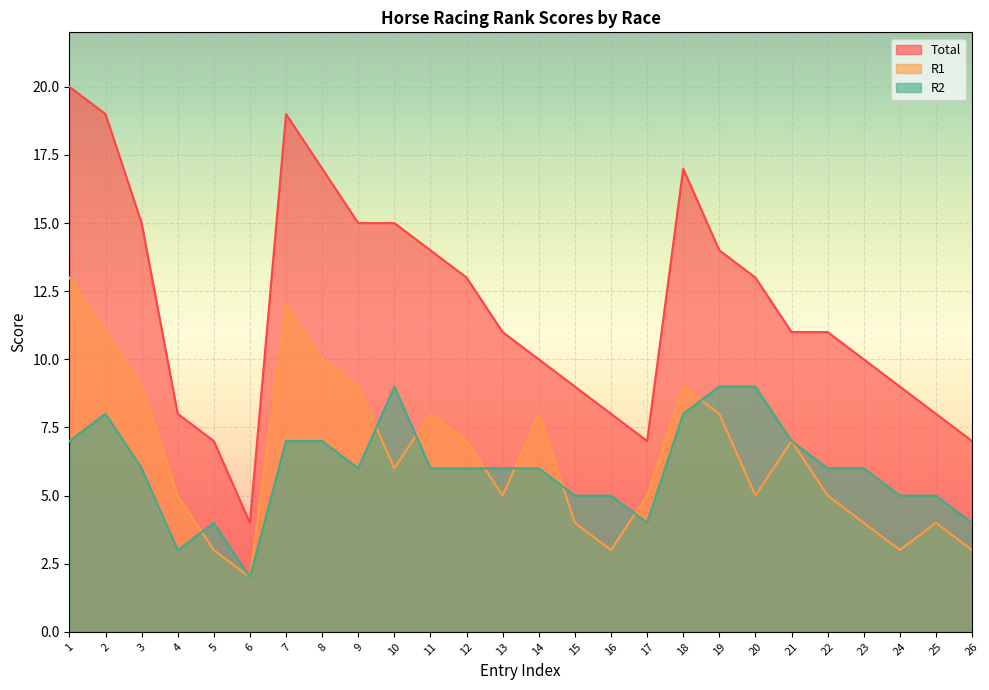

What is the maximum value for R2?

9